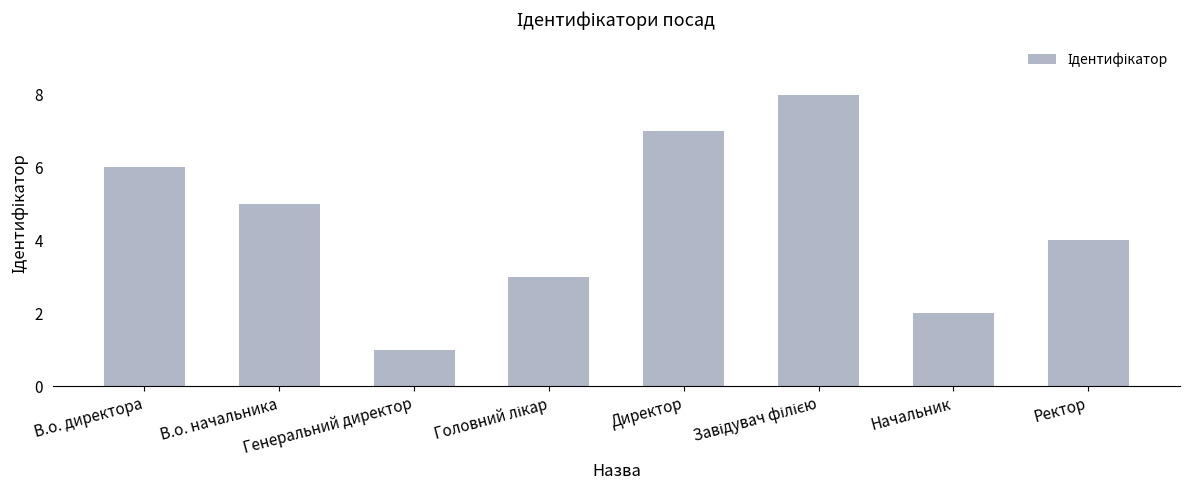

What is the sum of all values?

36